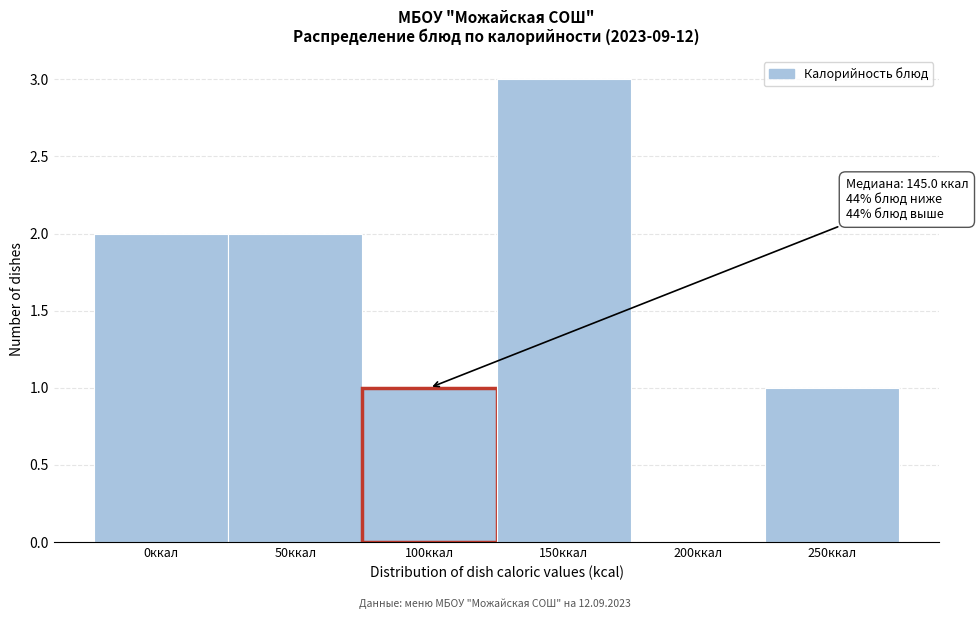

Reading left to right, list all the values displayed in this chart.

0ккал=2	50ккал=2	100ккал=1	150ккал=3	200ккал=0	250ккал=1